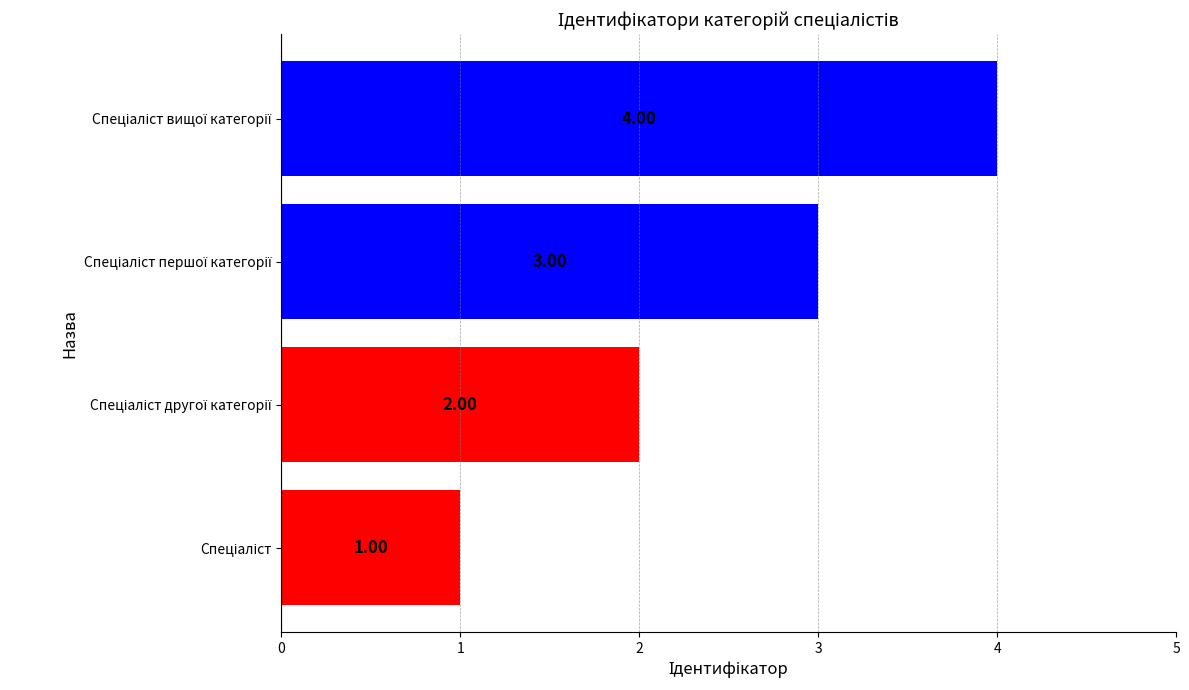

What is the sum of all values?

10